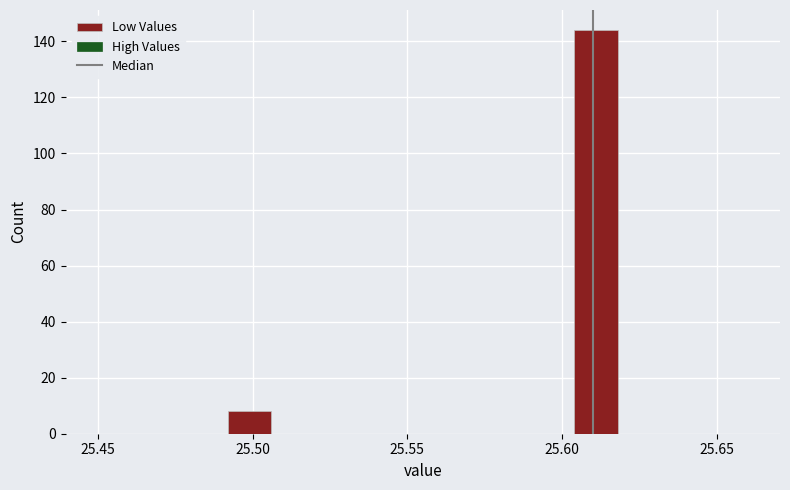

Read against the x-axis, roughly where is the centre of the tallest bar?

25.610